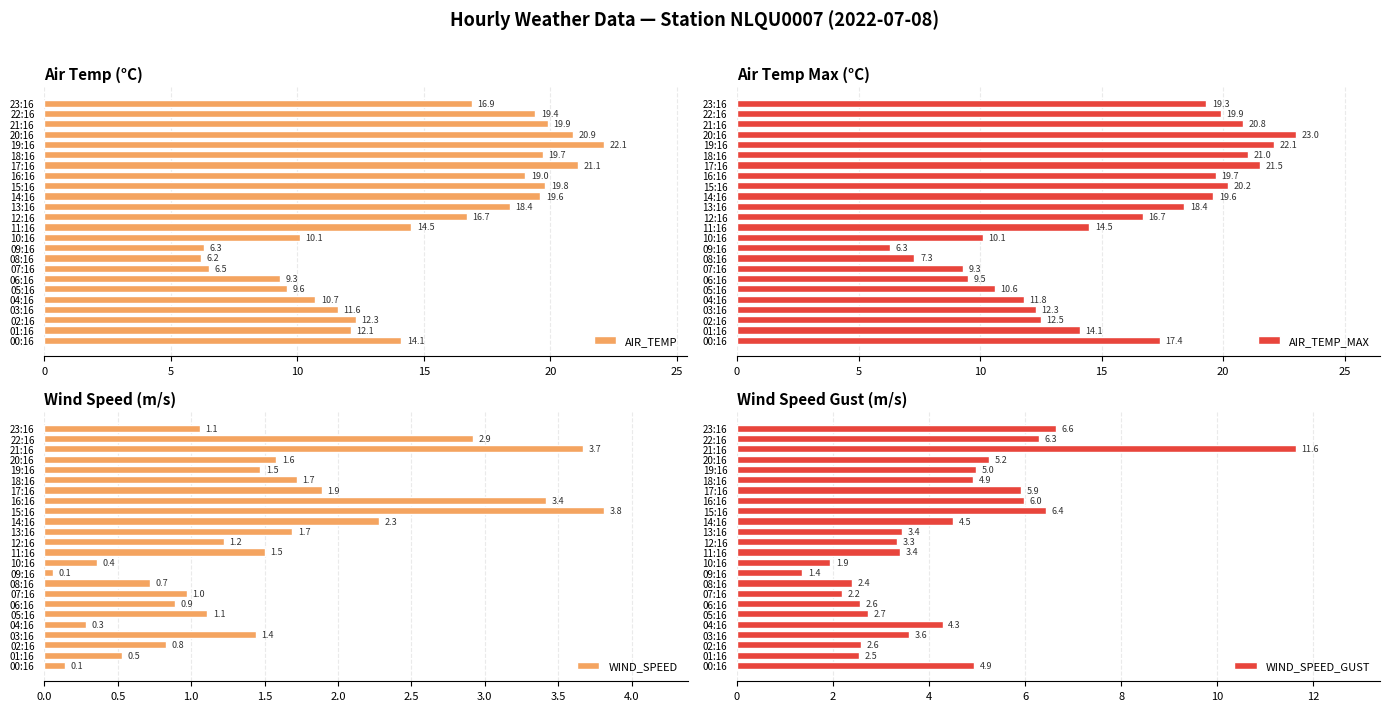

What is the maximum value for AIR_TEMP?

22.1